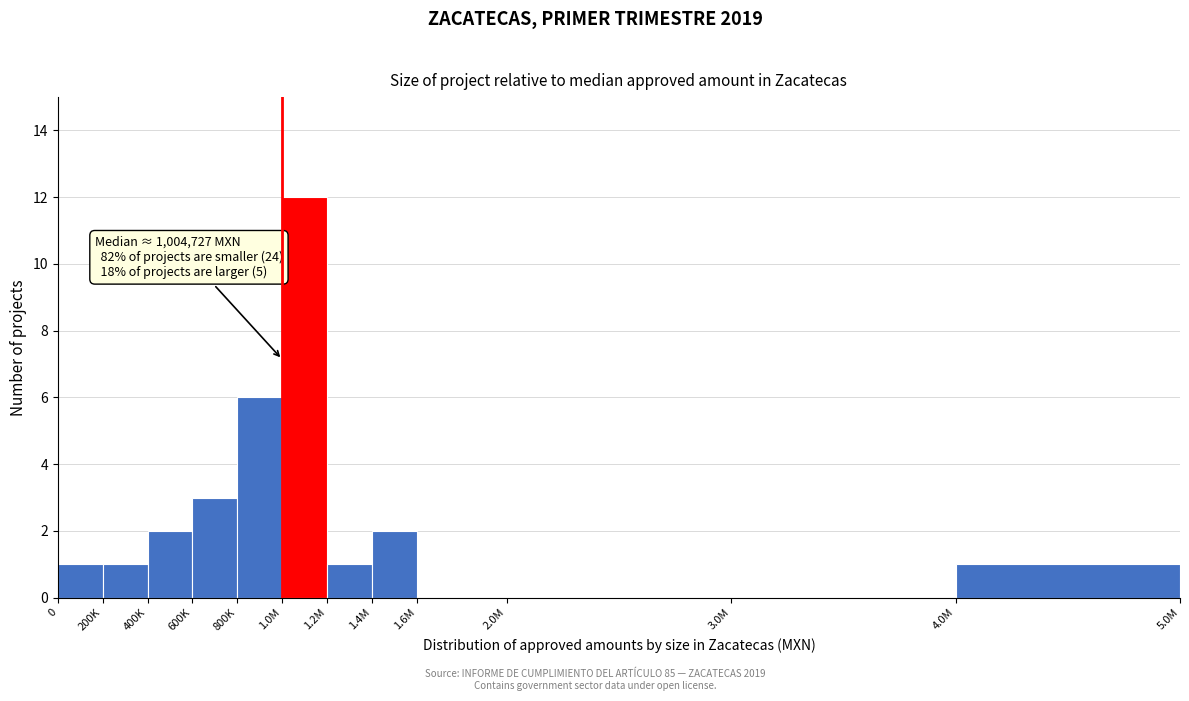

Reading right to left, what are all the values shown in this chart?

4.0M=1	3.0M=0	2.0M=0	1.6M=0	1.4M=2	1.2M=1	1.0M=12	800K=6	600K=3	400K=2	200K=1	0=1